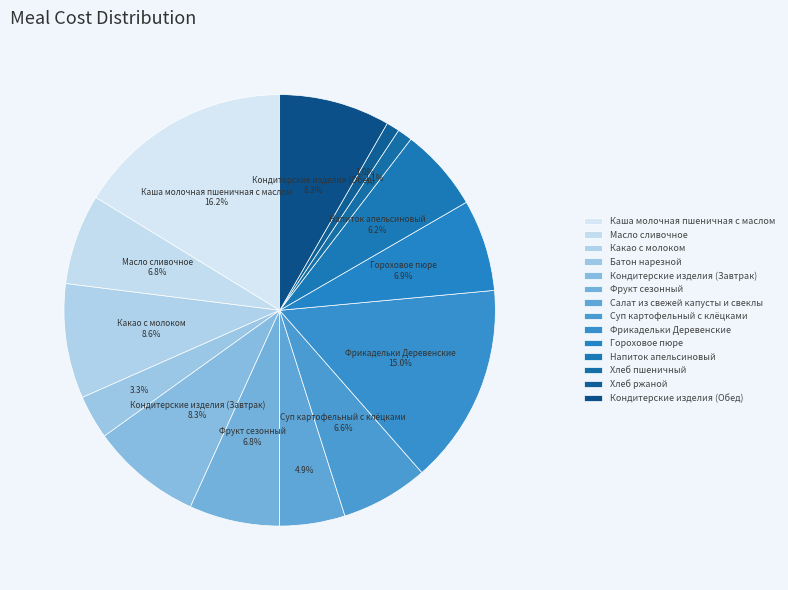

To the nearest percent, what is the difference between the Напиток апельсиновый and Гороховое пюре slice percentages?

1%